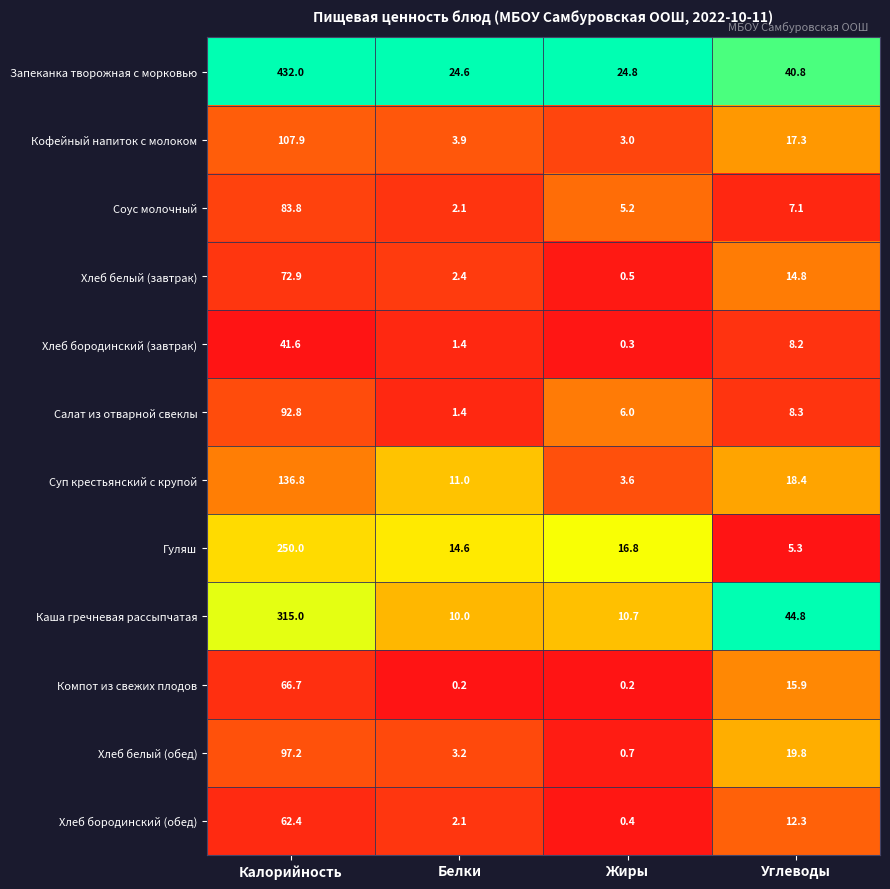

What is the lowest value of the Хлеб белый (завтрак) series?

0.5